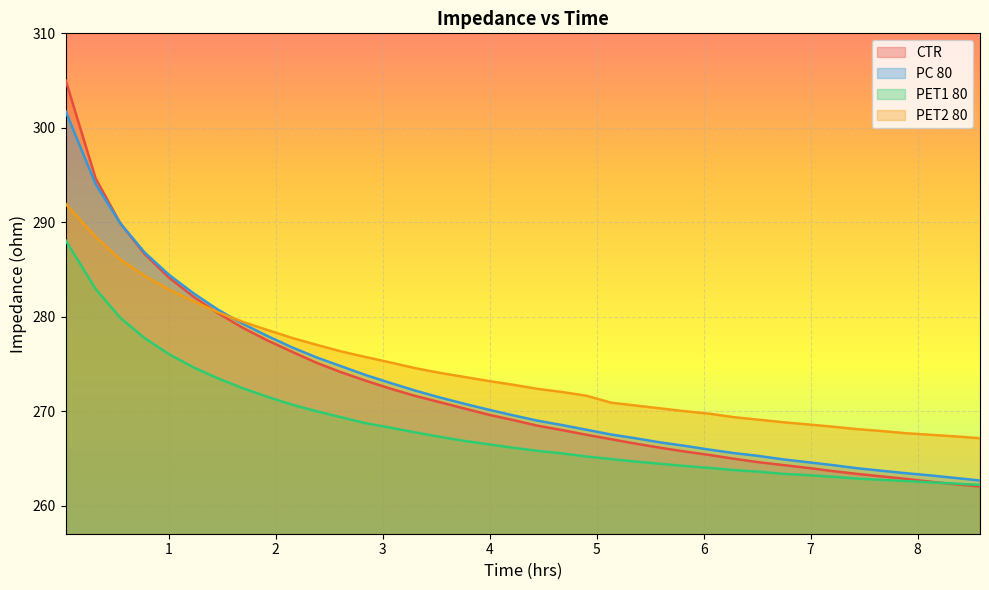

Rank the series by their maximum value, from highest to lowest.

CTR, PC 80, PET2 80, PET1 80